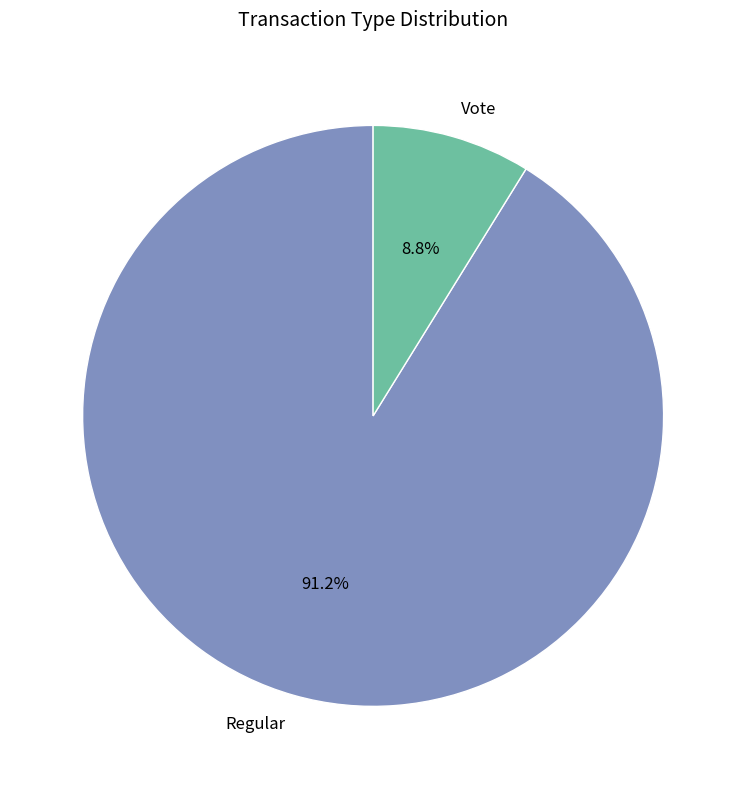

Rank the categories by value from lowest to highest.

Vote, Regular